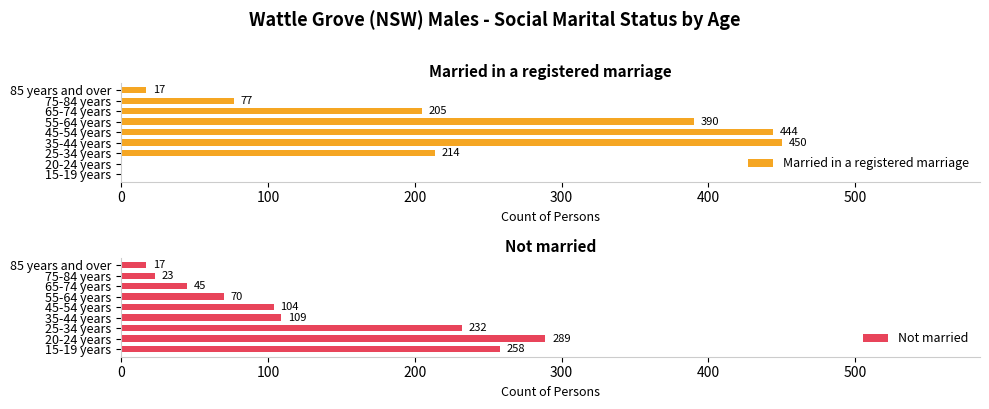

Is it true that Married in a registered marriage equals 0 at 15-19 years?

True